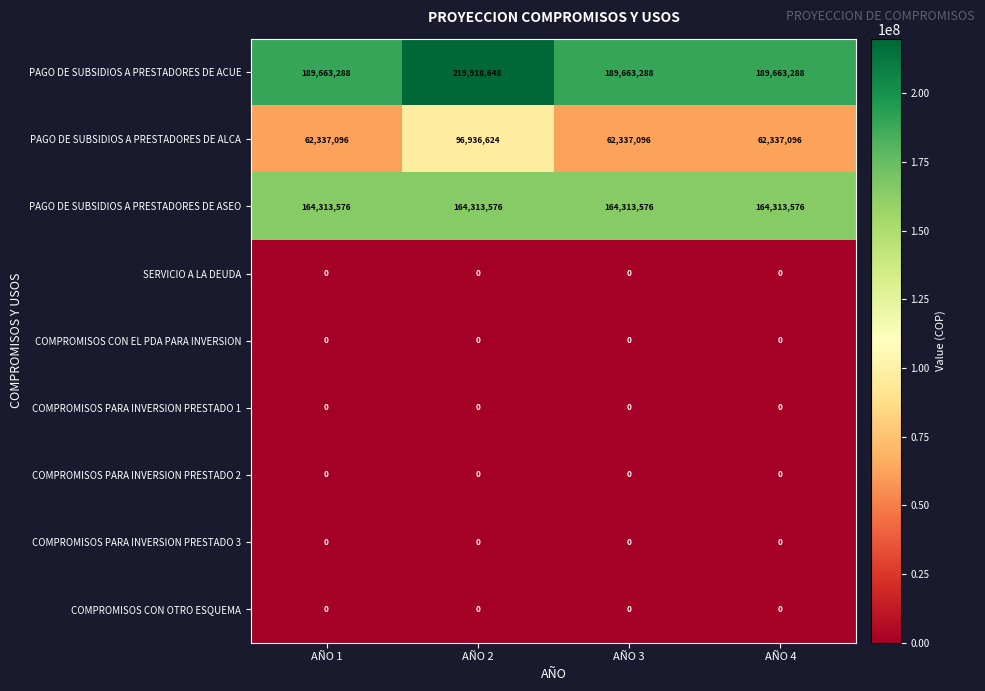

What is the highest value of the PAGO DE SUBSIDIOS A PRESTADORES DE ALCA series?

96936624